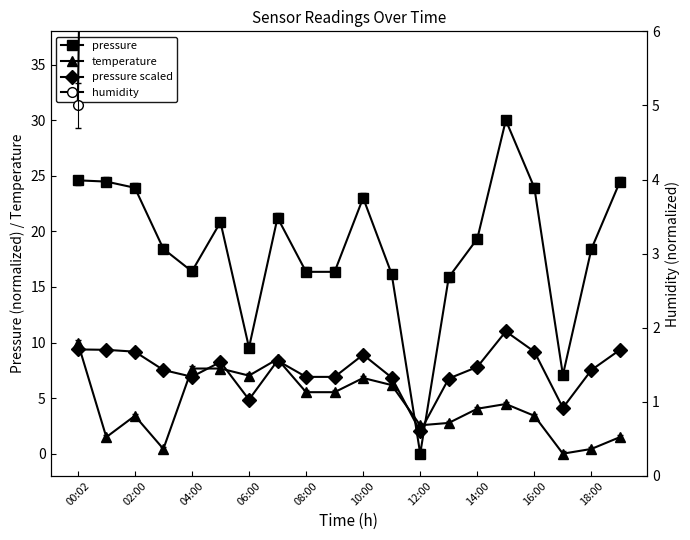

What is the greatest value displayed?

30.0